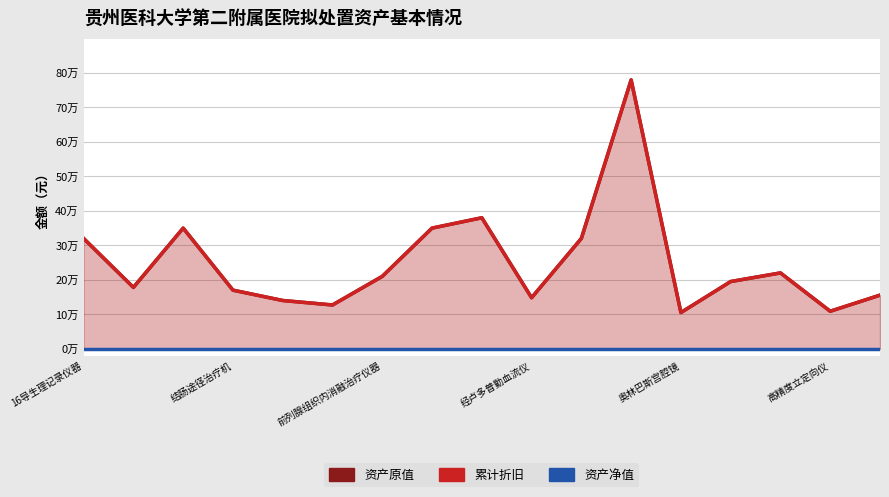

Reading left to right, list all the values displayed in this chart.

资产原值: 320000	178000	350000	170000	140000	127000	210000	350000	380000	148000	320000	780000	105000	195000	220000	108800	155530
累计折旧: 320000	178000	350000	170000	140000	127000	210000	350000	380000	148000	320000	780000	105000	195000	220000	108800	155530
资产净值: 0	0	0	0	0	0	0	0	0	0	0	0	0	0	0	0	0